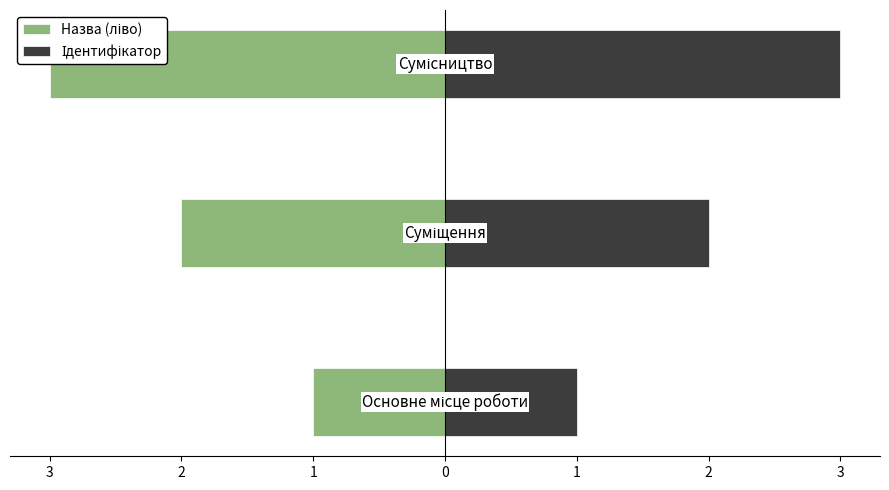

What is the maximum value shown in the chart?

3